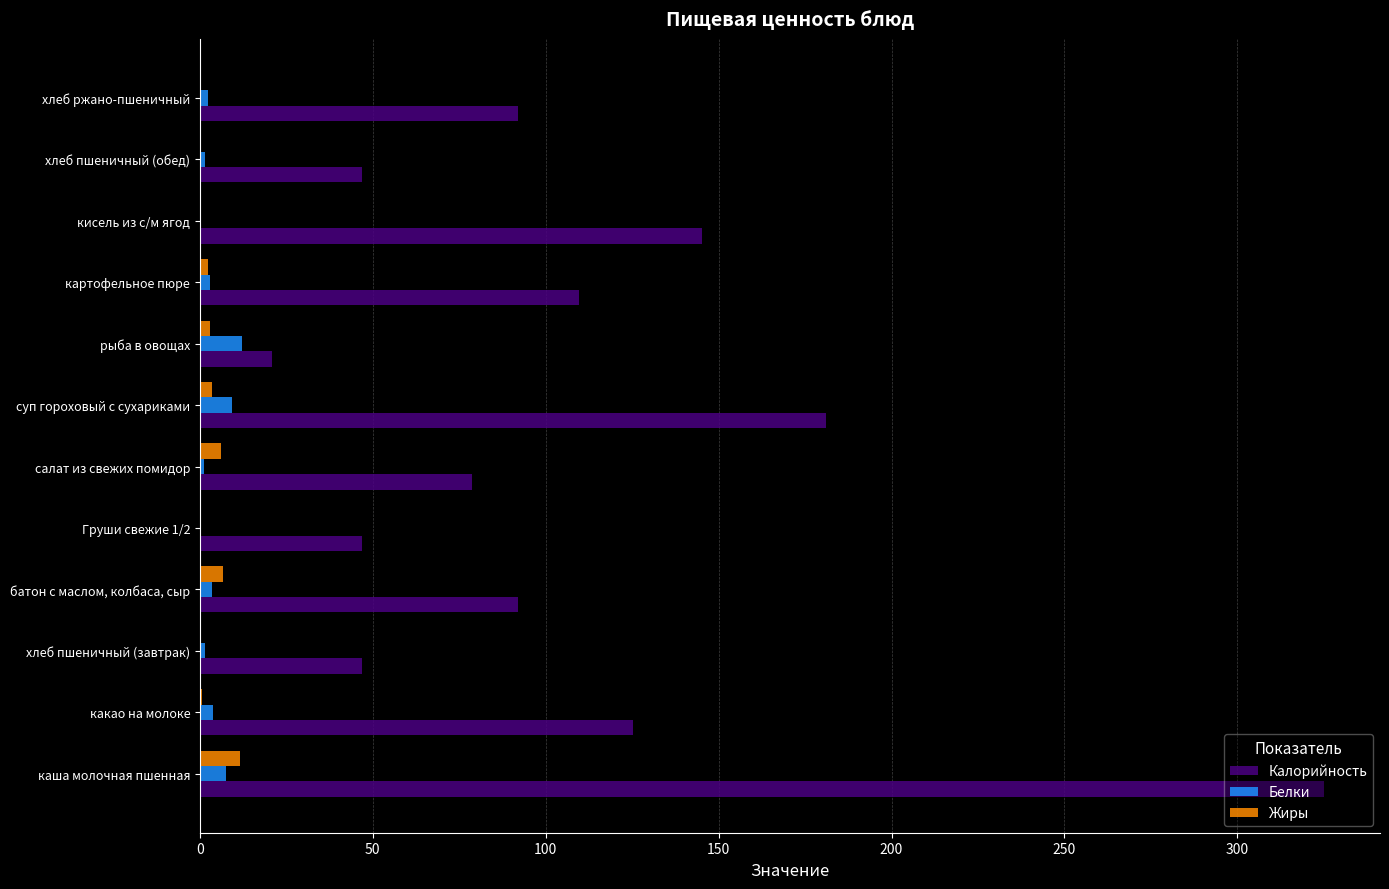

The Калорийность series shows 140.7 at батон с маслом, колбаса, сыр. True or false?

False